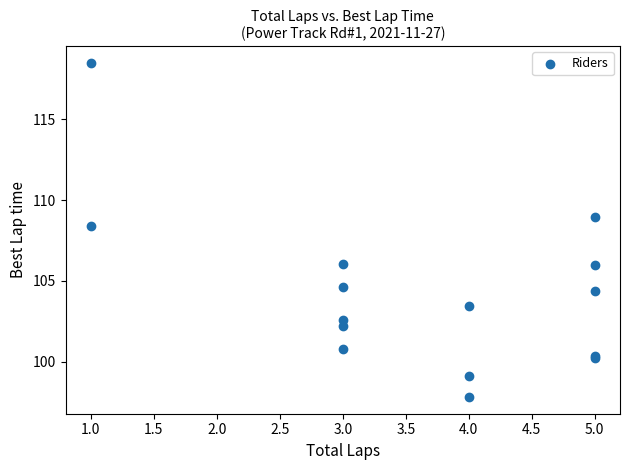

What Y value in the scatter plot is closest to 108?

108.4